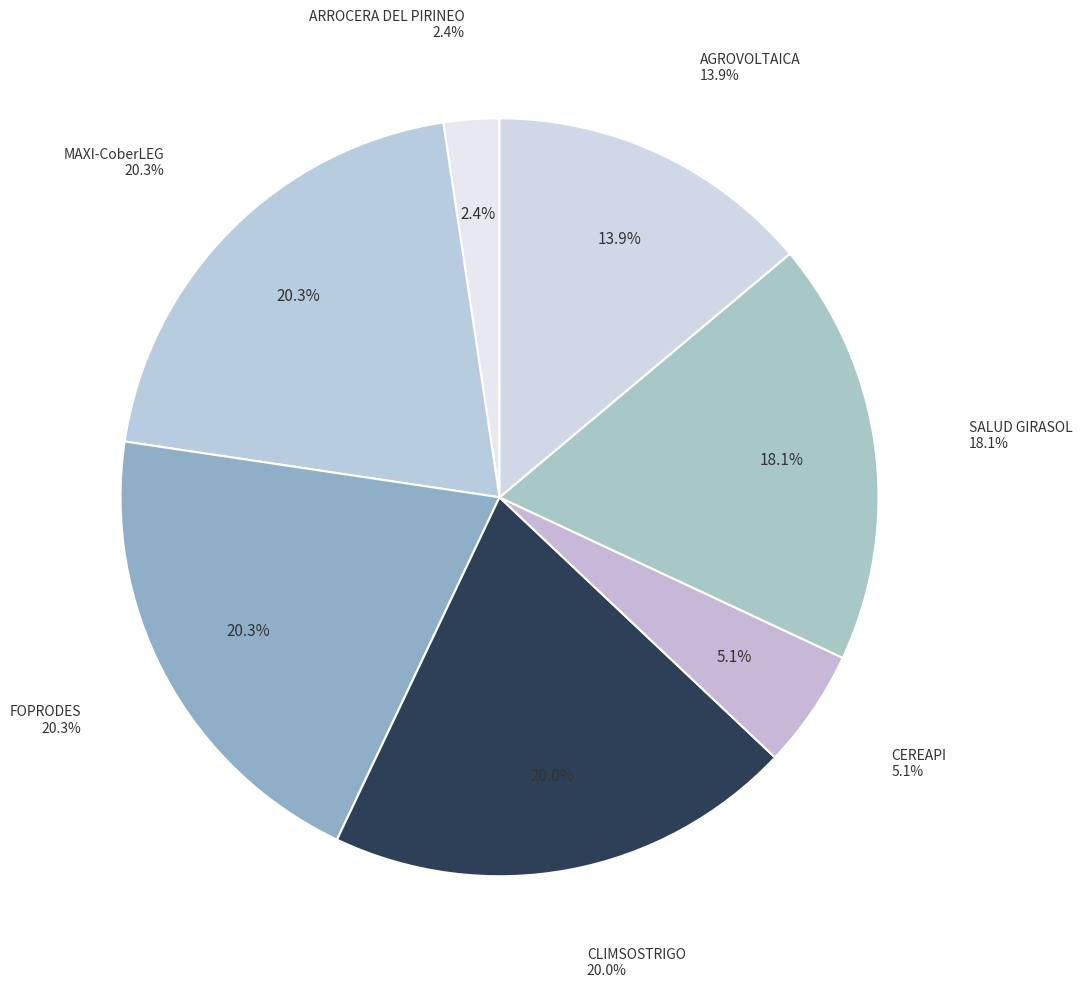

How many segments does this pie chart have?

7